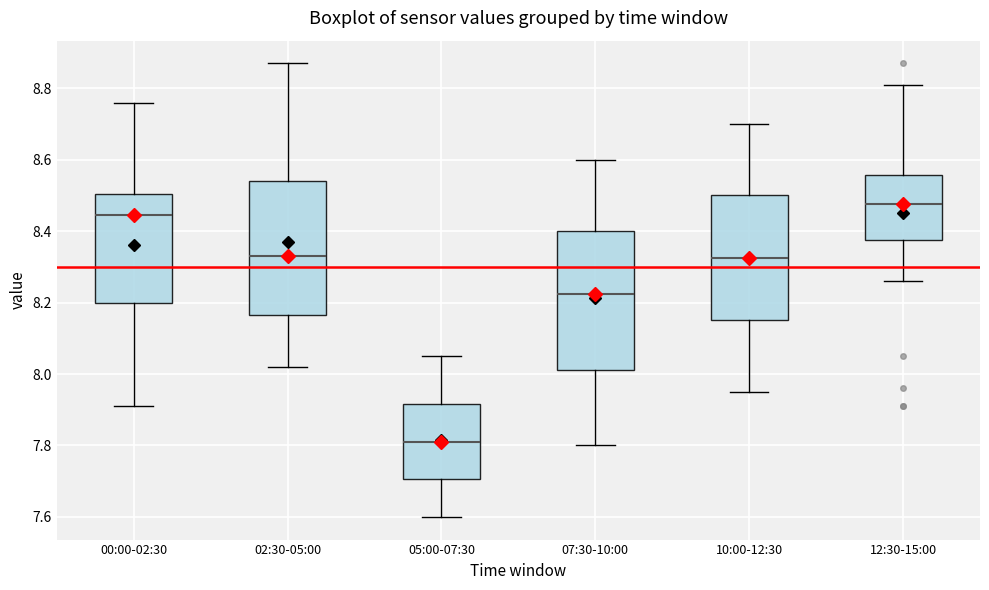

Reading left to right, transcribe this box plot: for each box, give where its median line is, the range the box spans, and where its two whiskers end, as read against the y-axis. The values are not printed on the chart, so give them approximately, as read against the axis.

00:00-02:30: median 8.44, box 8.20 to 8.50, whiskers 7.92 to 8.76
02:30-05:00: median 8.34, box 8.16 to 8.54, whiskers 8.02 to 8.88
05:00-07:30: median 7.82, box 7.70 to 7.92, whiskers 7.60 to 8.06
07:30-10:00: median 8.22, box 8.02 to 8.40, whiskers 7.80 to 8.60
10:00-12:30: median 8.32, box 8.16 to 8.50, whiskers 7.96 to 8.70
12:30-15:00: median 8.48, box 8.38 to 8.56, whiskers 8.26 to 8.82